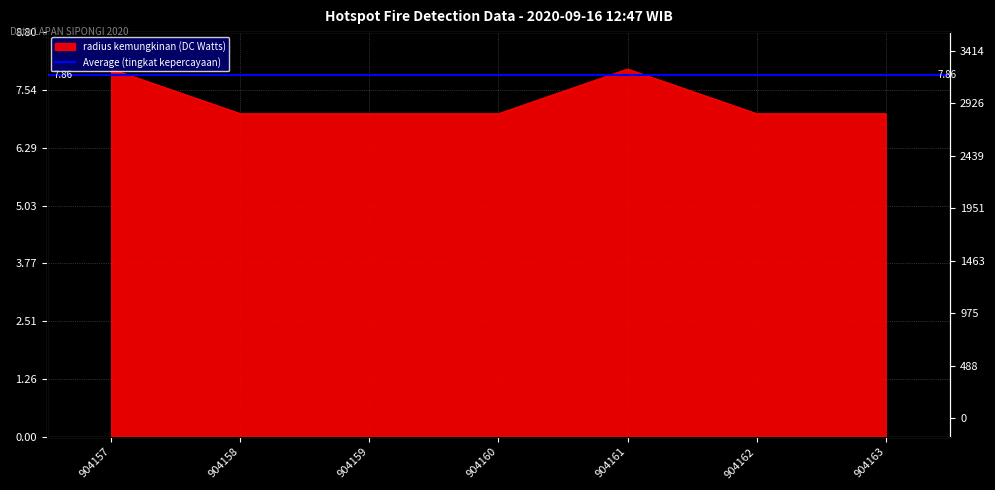

True or false: there are more than 1 points higher than both neighbors.

False